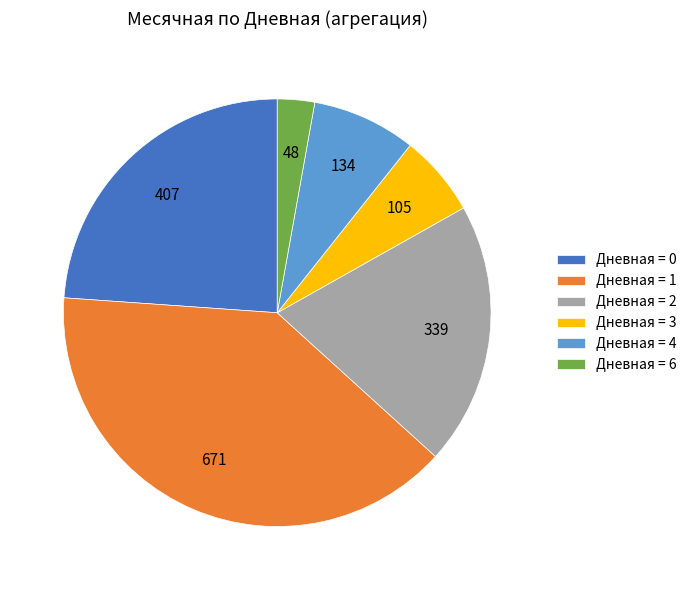

Which has a higher value, Дневная = 3 or Дневная = 1?

Дневная = 1